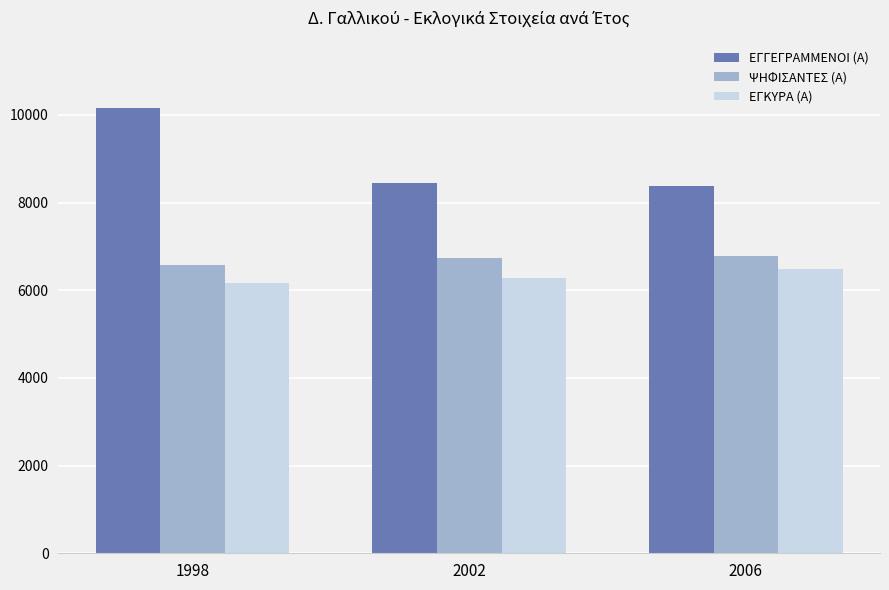

Is it true that ΕΓΚΥΡΑ (Α) equals 9827 at 2006?

False